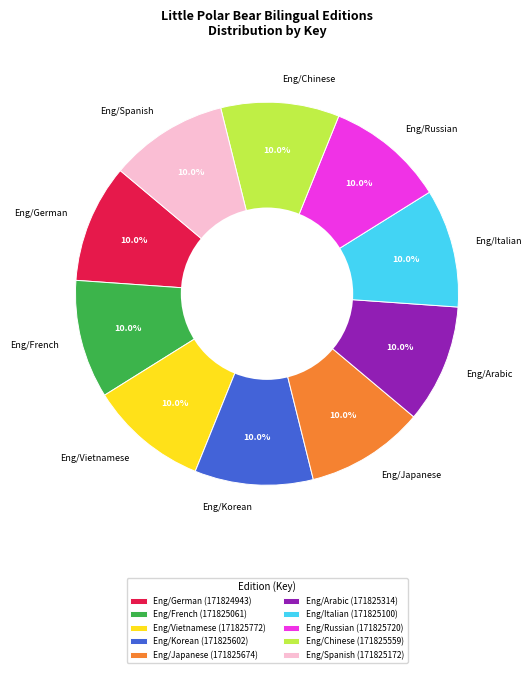

Combined, what portion of the pie is Eng/Vietnamese and Eng/French?

20.0%